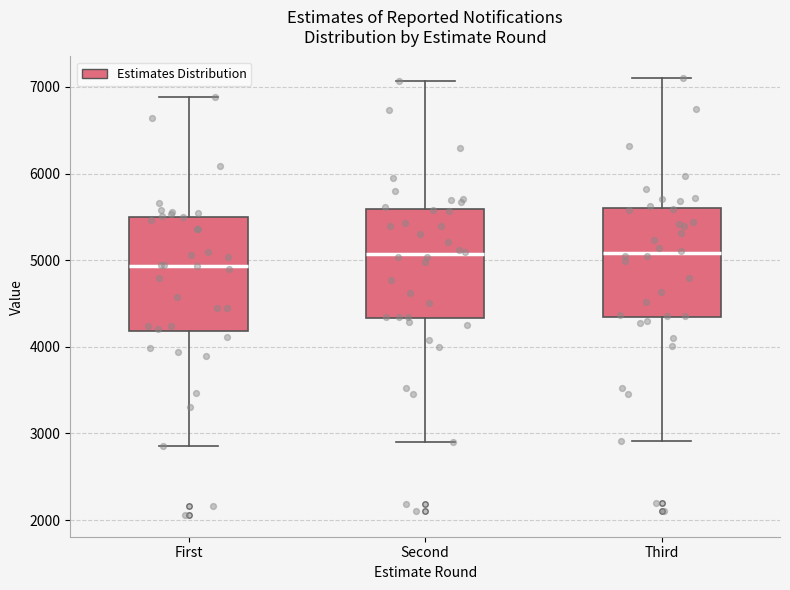

Reading left to right, transcribe this box plot: for each box, give where its median line is, the range the box spans, and where its two whiskers end, as read against the y-axis. The values are not printed on the chart, so give them approximately, as read against the axis.

First: median 4900, box 4200 to 5500, whiskers 2900 to 6900
Second: median 5100, box 4300 to 5600, whiskers 2900 to 7100
Third: median 5100, box 4300 to 5600, whiskers 2900 to 7100